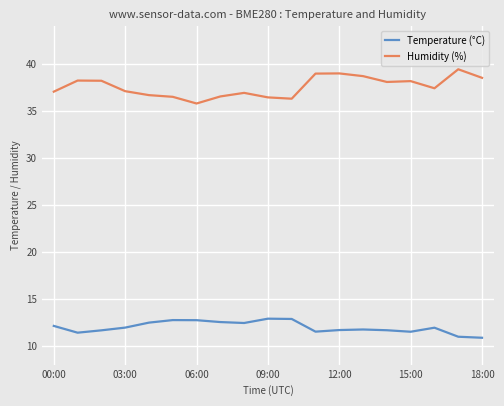

List the series in order of their overall mean, lowest first.

Temperature (°C), Humidity (%)